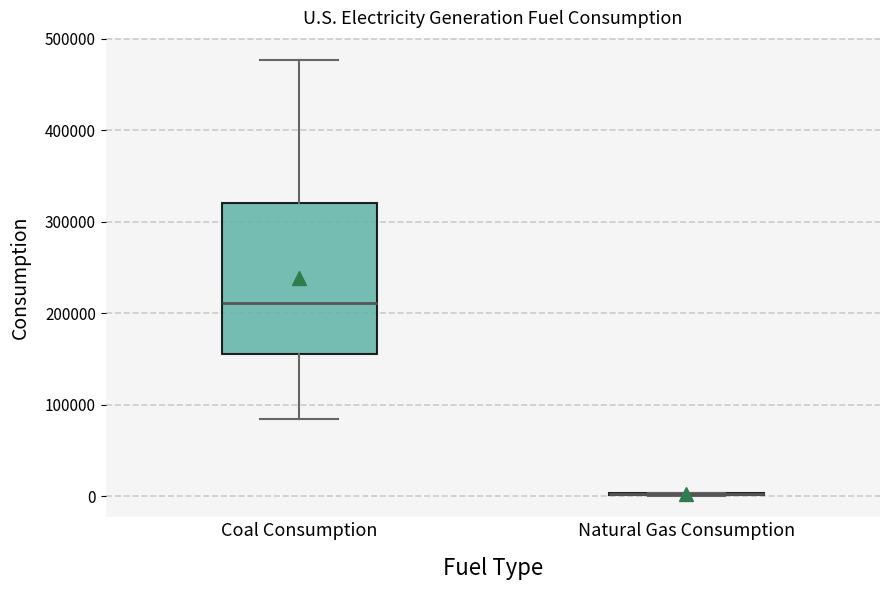

Reading left to right, read every box against the y-axis: the position of its median line, the range the box covers, and the ends of its whiskers. The values are not printed on the chart, so give them approximately, as read against the axis.

Coal Consumption: median 210000, box 160000 to 320000, whiskers 80000 to 480000
Natural Gas Consumption: box collapsed to a line at 0, whiskers 0 to 0